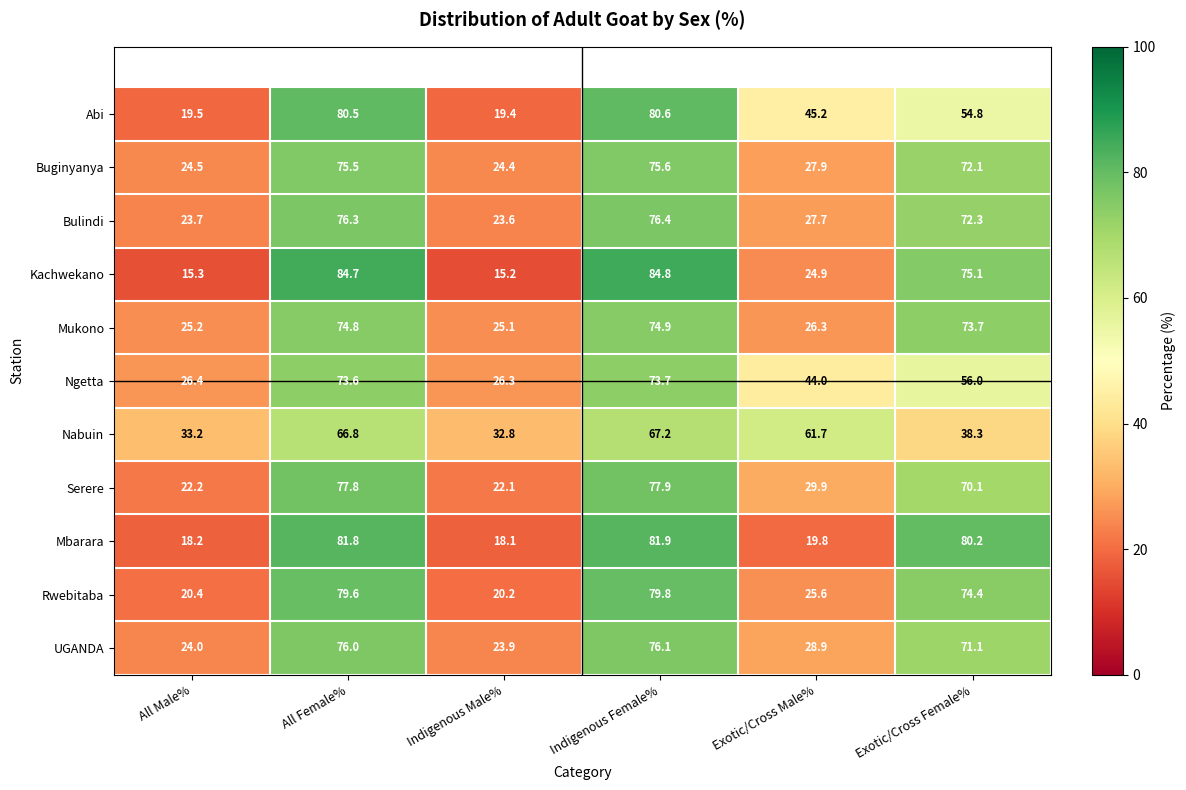

What is the difference between the highest and lowest values at Indigenous Female%?

17.6